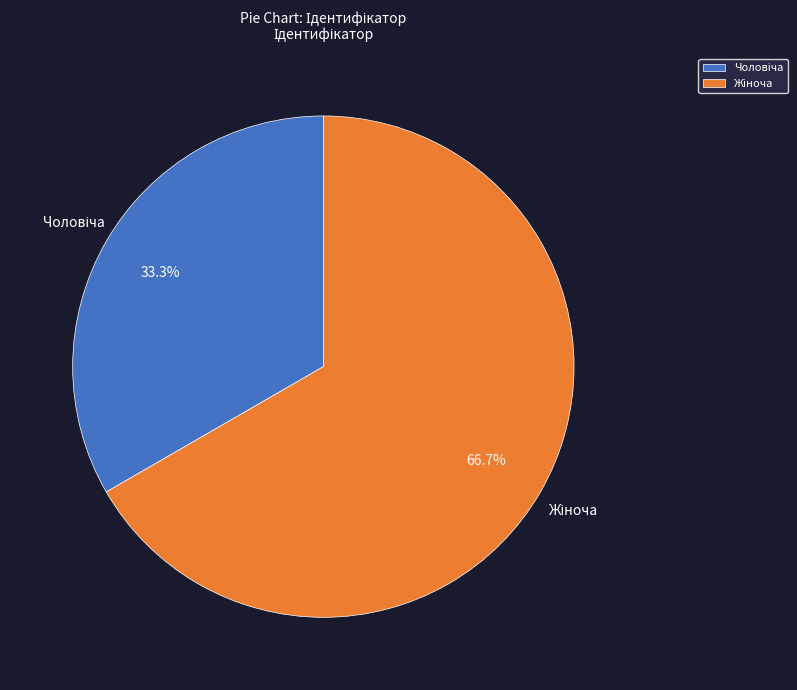

Is there a majority slice in this chart?

Yes